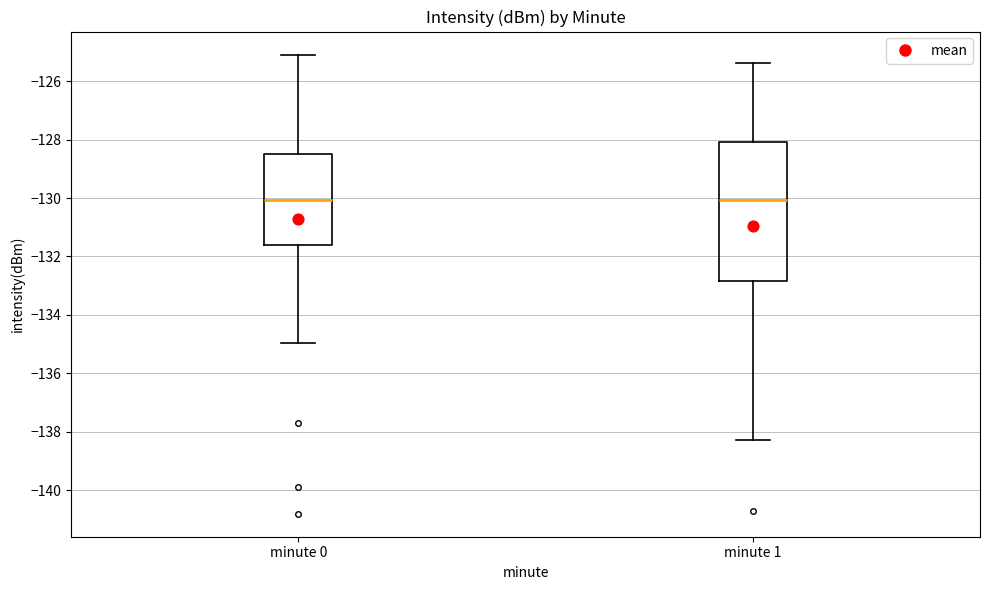

Reading left to right, transcribe this box plot: for each box, give where its median line is, the range the box spans, and where its two whiskers end, as read against the y-axis. The values are not printed on the chart, so give them approximately, as read against the axis.

minute 0: median -130.0, box -131.6 to -128.4, whiskers -135.0 to -125.0
minute 1: median -130.0, box -132.8 to -128.0, whiskers -138.2 to -125.4